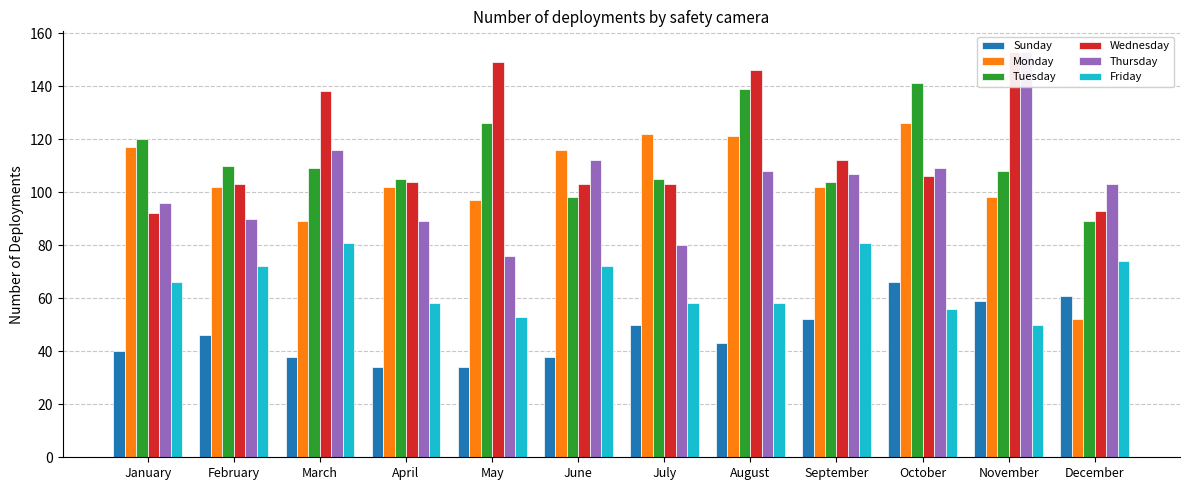

Read the Wednesday value at February, to the nearest 10.

100